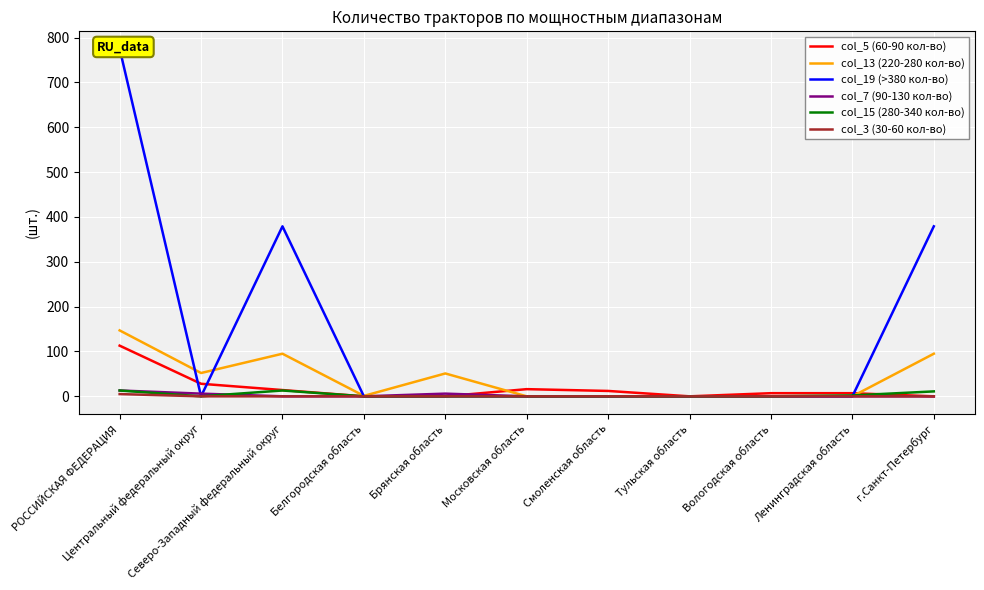

Rank the series by their maximum value, from lowest to highest.

col_3 (30-60 кол-во), col_7 (90-130 кол-во), col_15 (280-340 кол-во), col_5 (60-90 кол-во), col_13 (220-280 кол-во), col_19 (>380 кол-во)